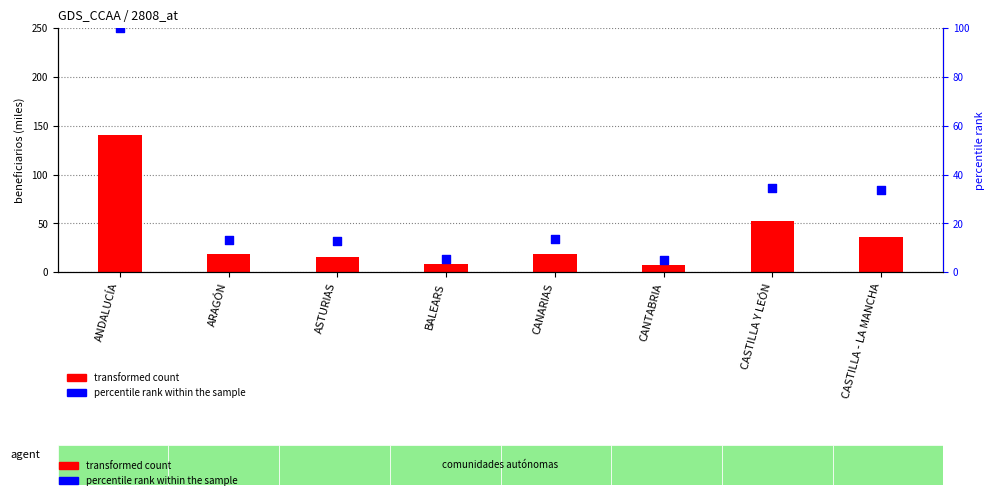

Which series has the widest spread of Y values?

transformed count